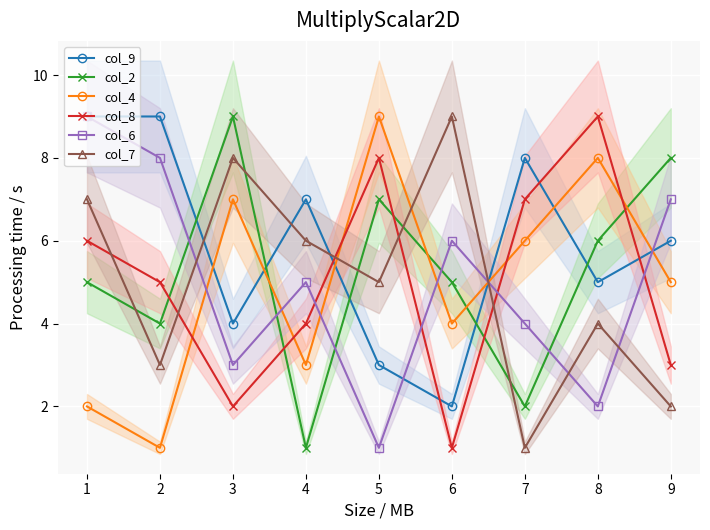

How many categories are shown in the chart?

9